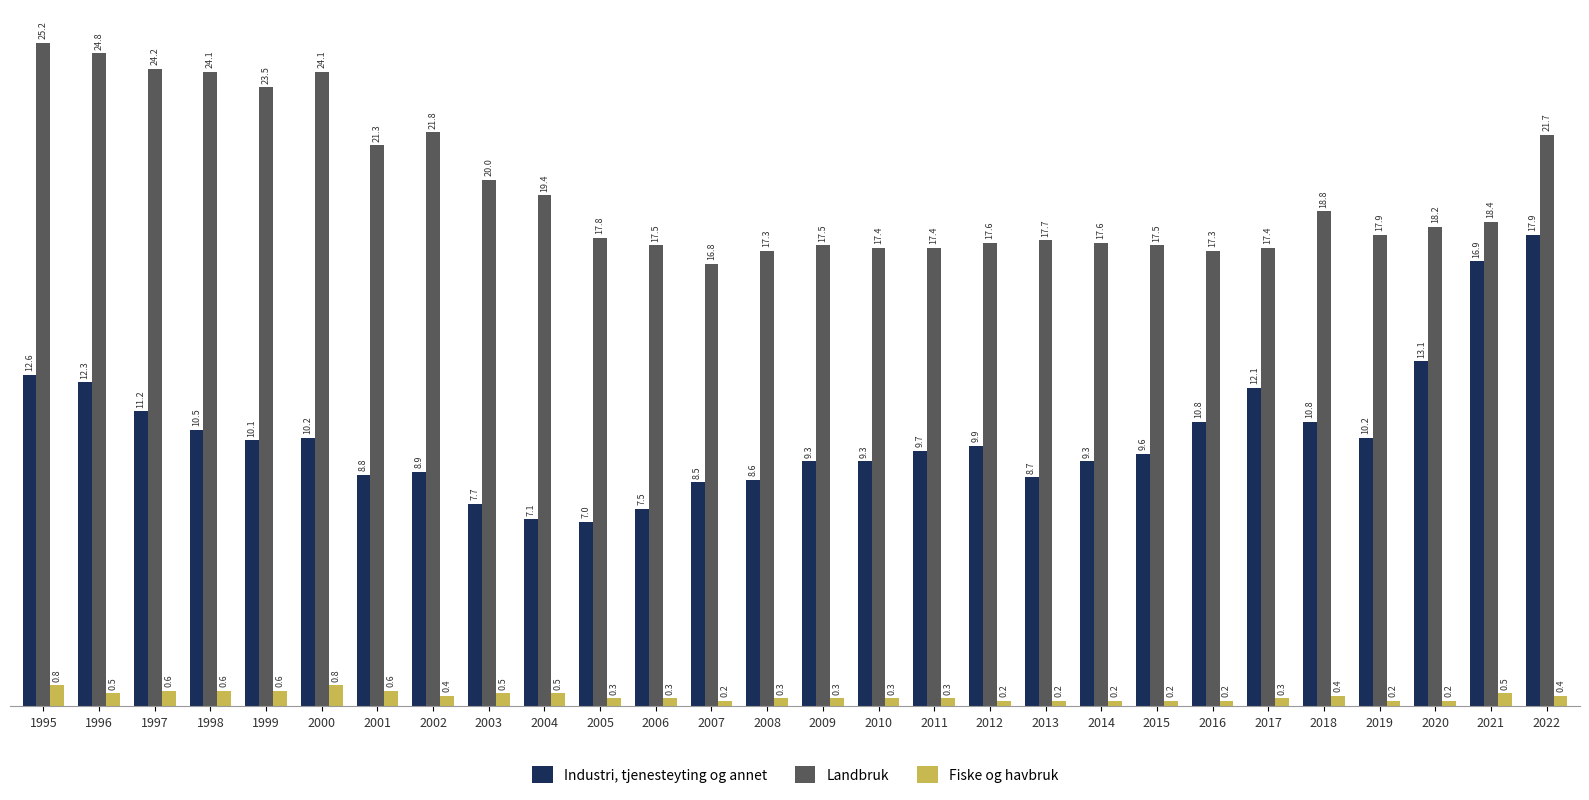

Does the chart contain stacked bars?

No